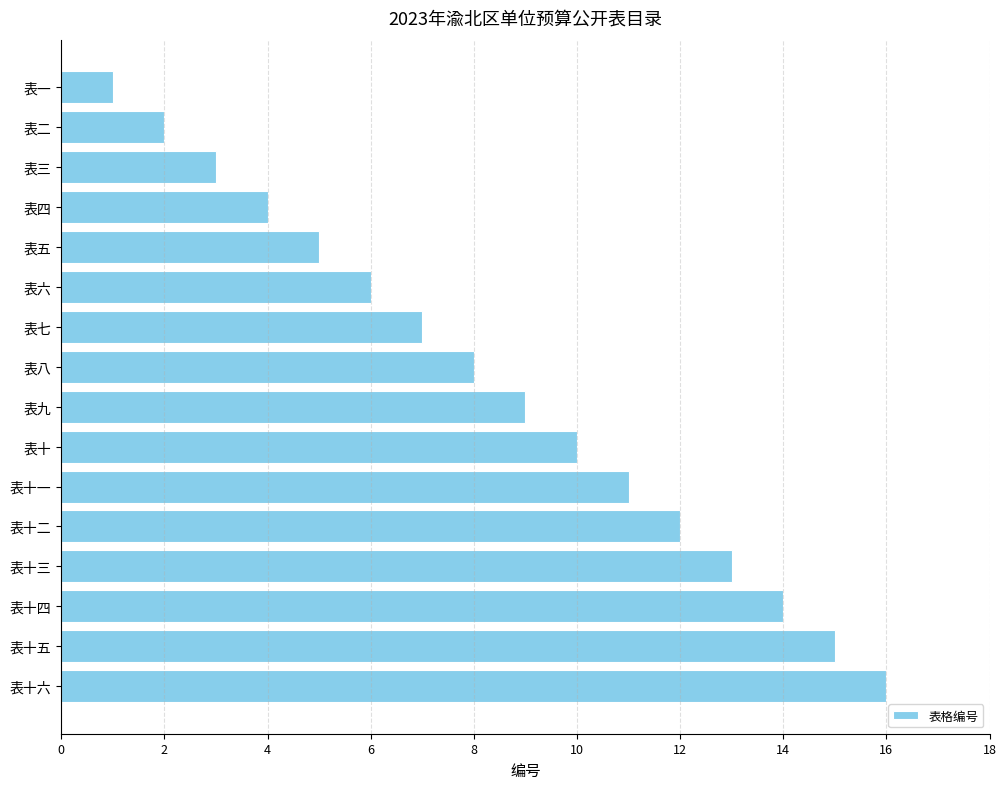

Are the bars horizontal?

Yes